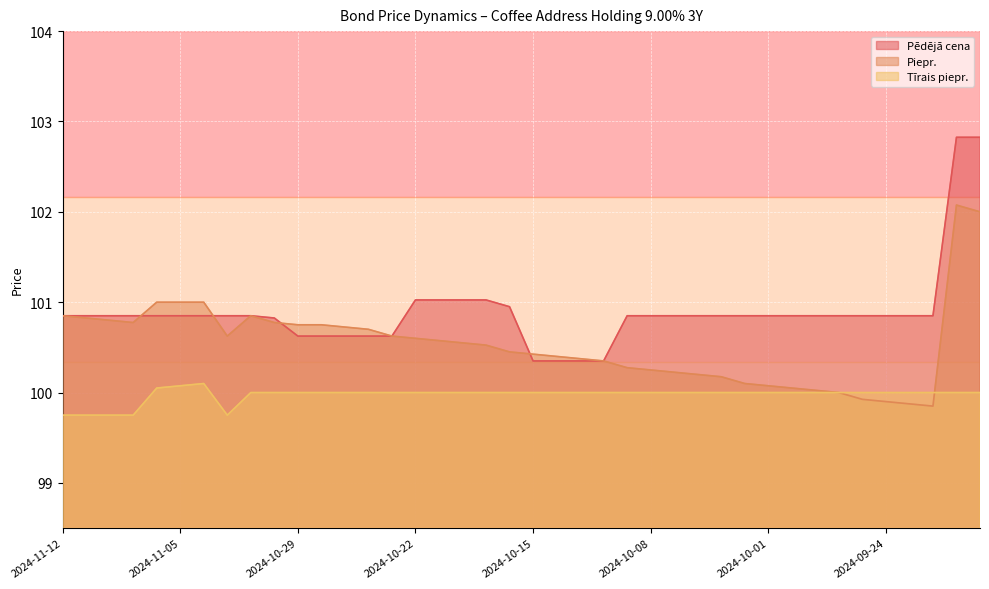

Which has a higher value, 2024-11-08 or 2024-11-07?

2024-11-08